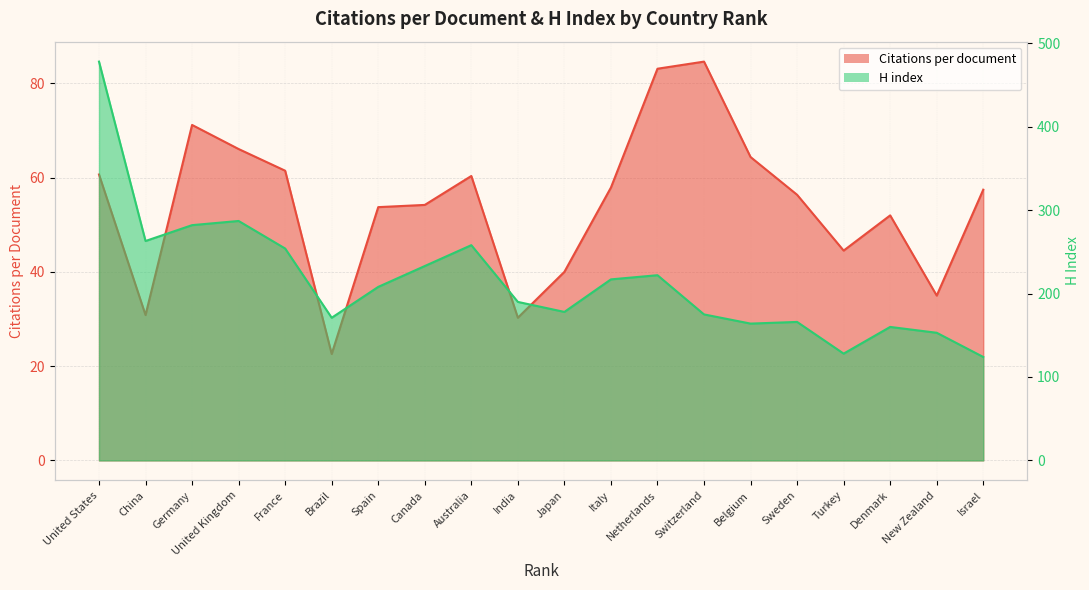

Where is H index nearest to the value 301?

United Kingdom